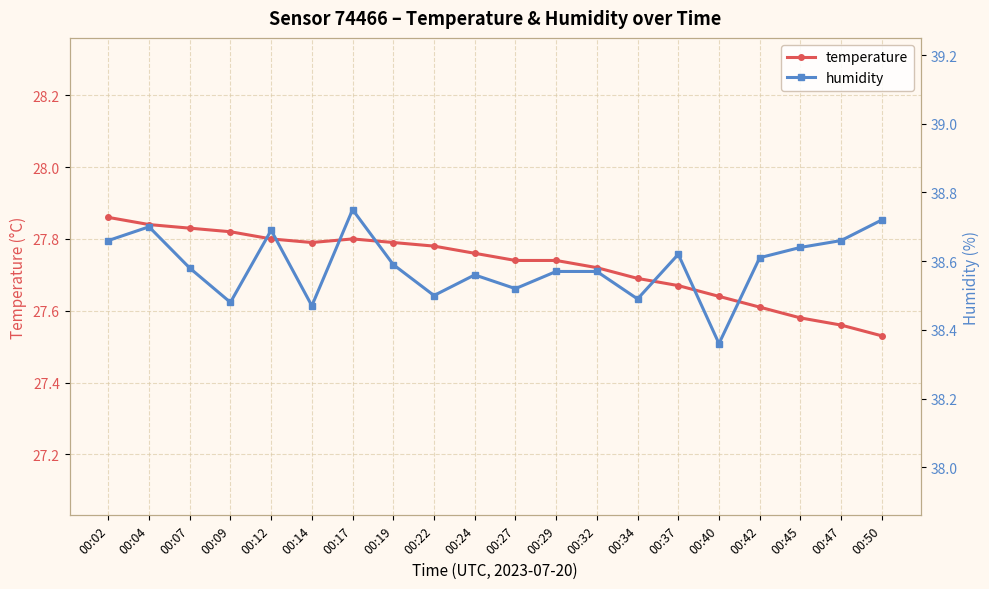

List the labels in order of humidity value, largest first.

00:17, 00:50, 00:04, 00:12, 00:02, 00:47, 00:45, 00:37, 00:42, 00:19, 00:07, 00:29, 00:32, 00:24, 00:27, 00:22, 00:34, 00:09, 00:14, 00:40